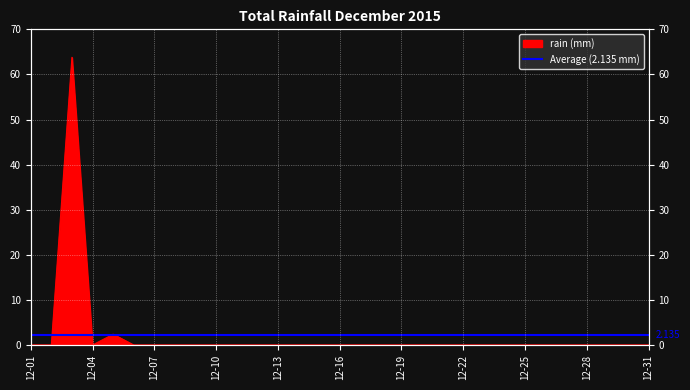

Where is the data nearest to the value 31?

2015-12-05